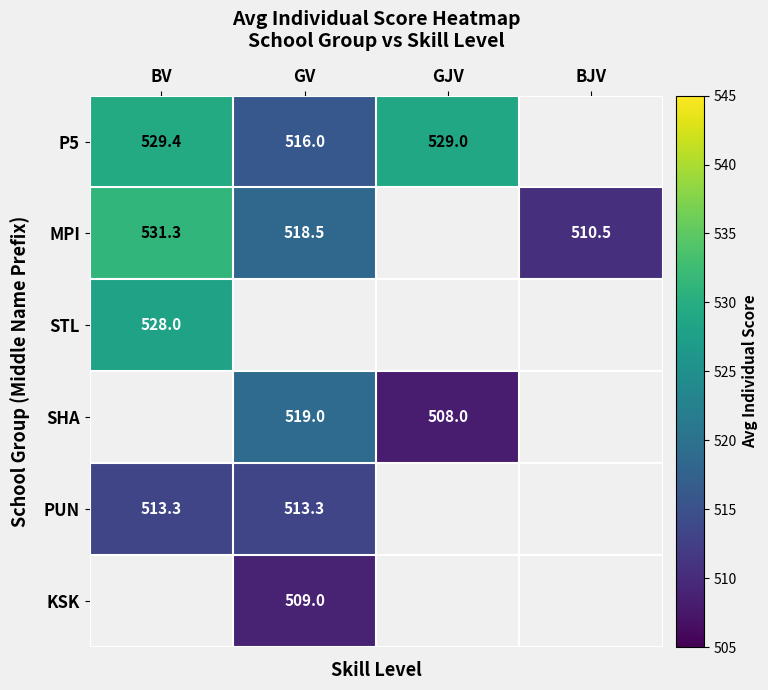

True or false: KSK has a value of 264.4 at GV.

False